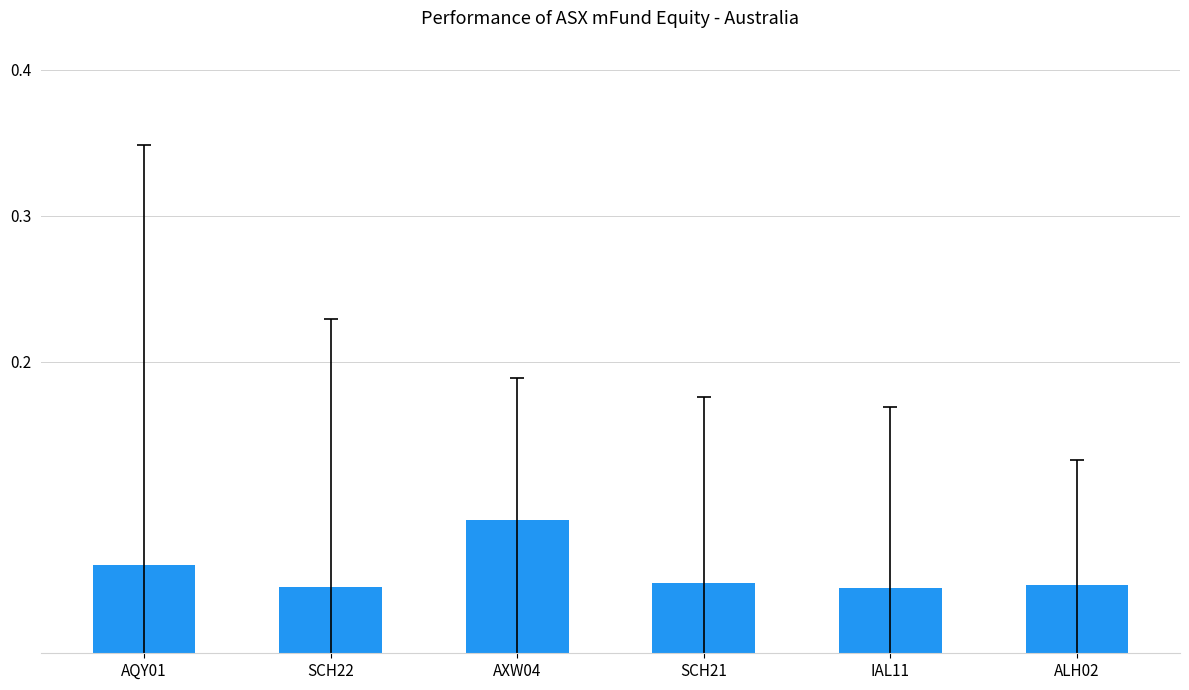

What is the label of the 5th bar from the left?

IAL11